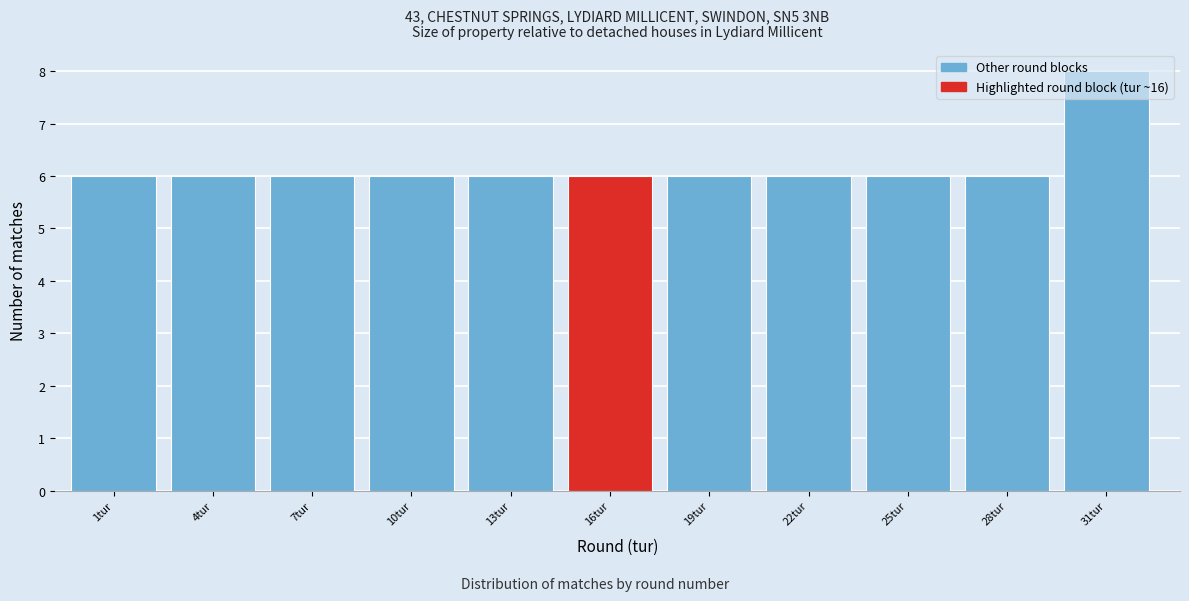

What is the label of the 2nd bar from the left?

4tur